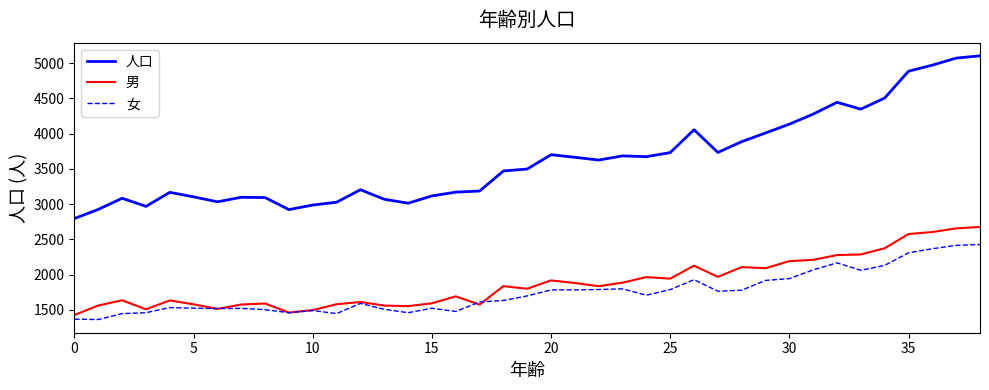

Rank the series by their maximum value, from lowest to highest.

女, 男, 人口